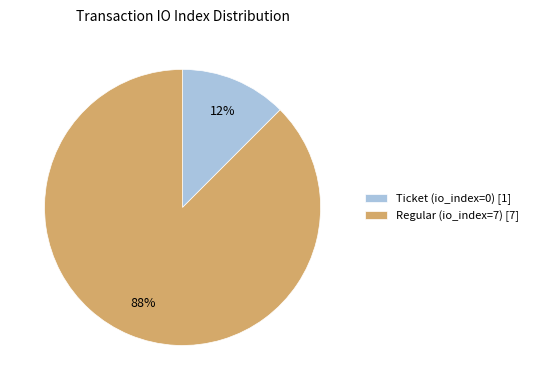

What is the largest slice in the pie chart?

Regular (io_index=7)